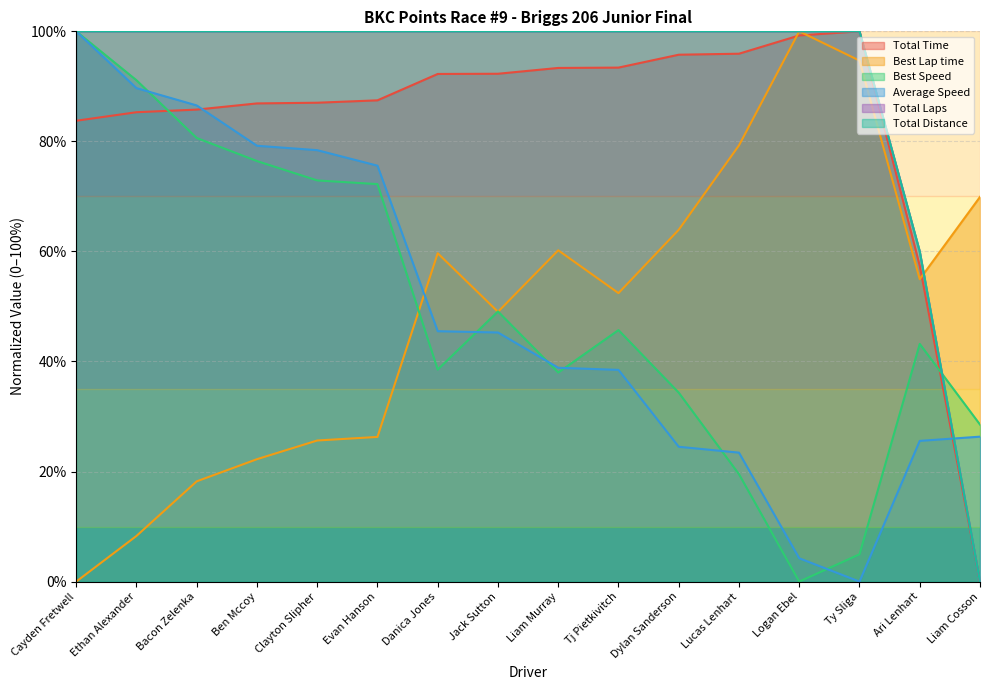

What is the total value across all series at Ty Sliga?

399.6